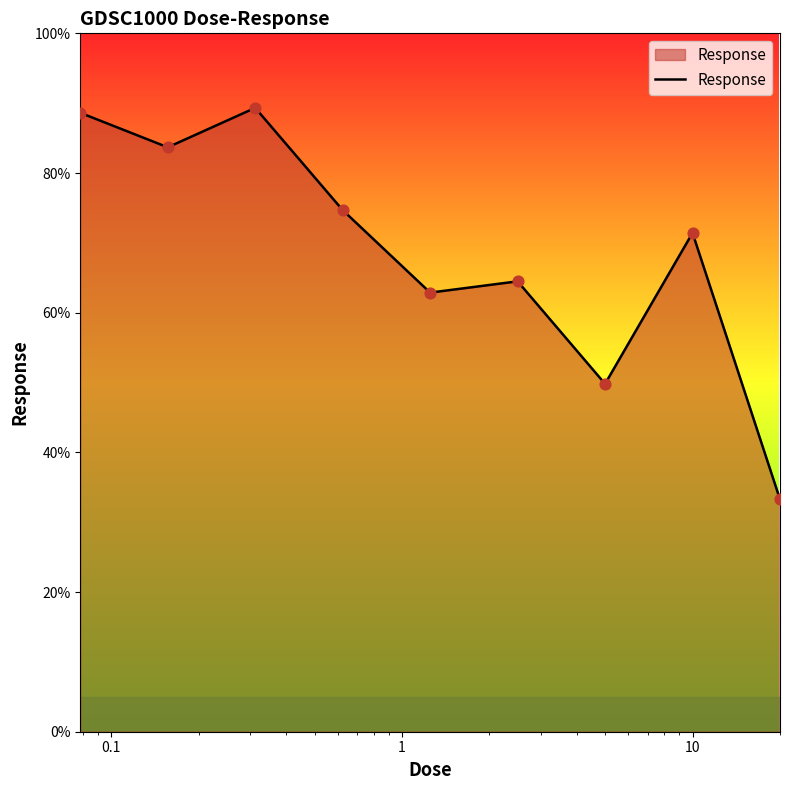

What is the smallest value displayed?

33.3